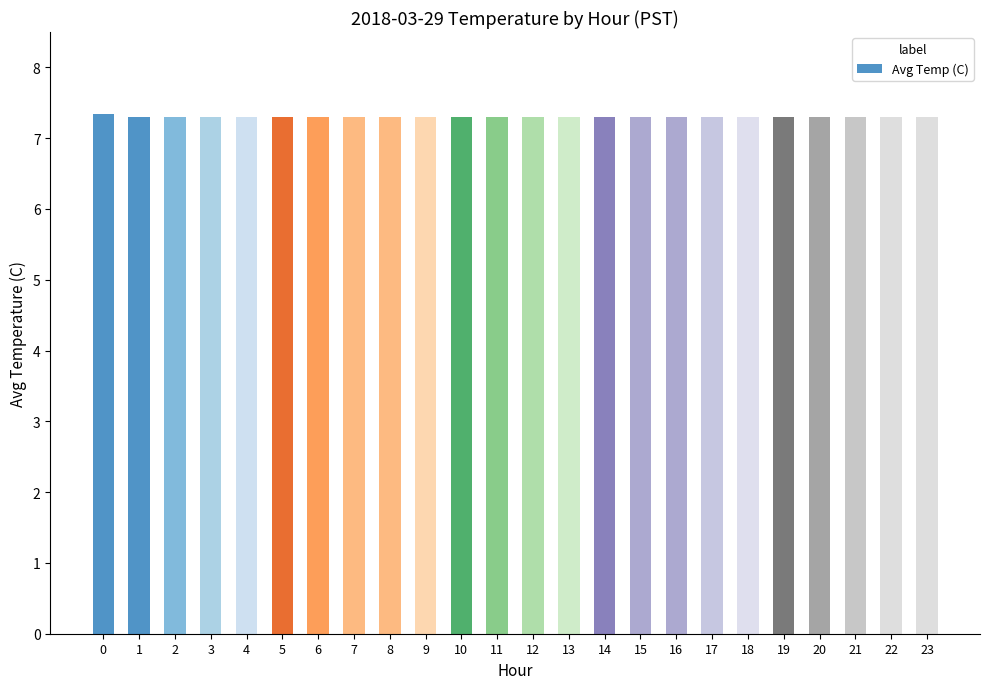

How many values are between 7 and 8?

24